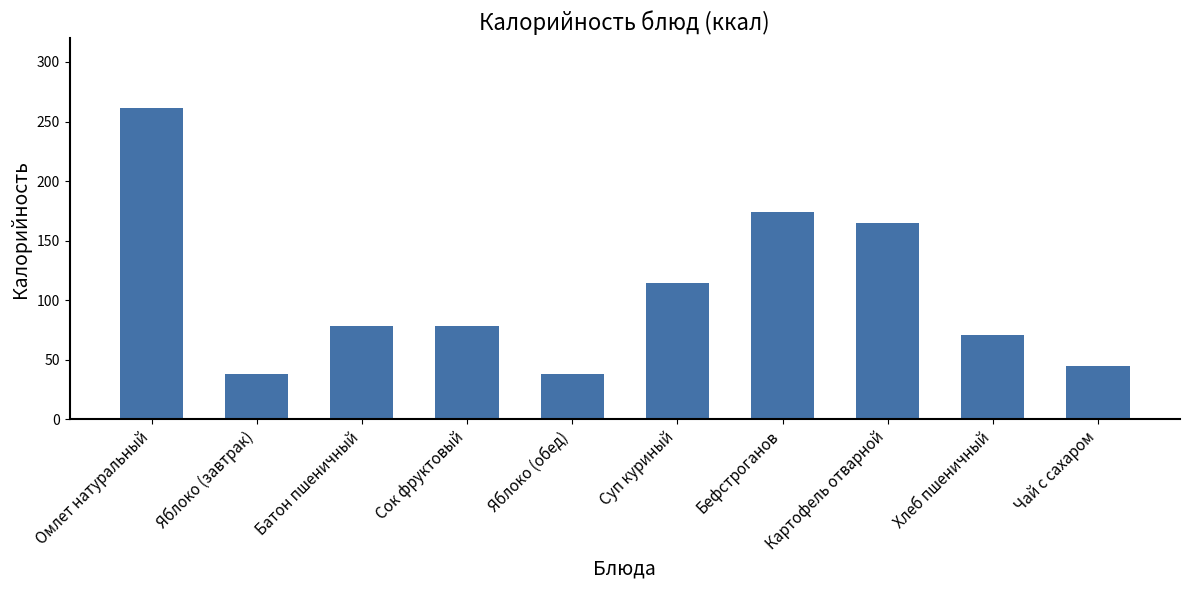

What is the change in value from Бефстроганов to Чай с сахаром?

-129.3